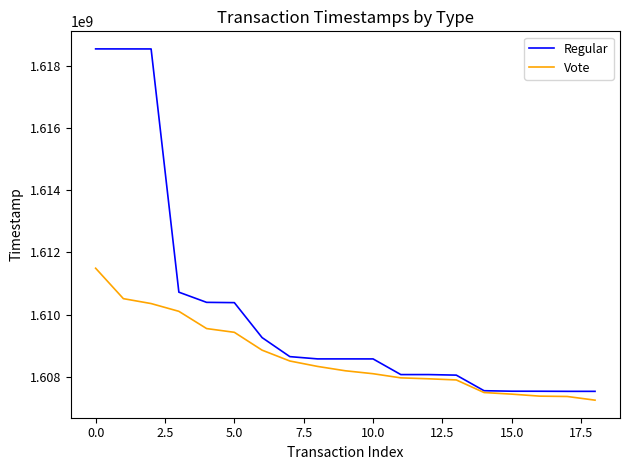

Rank the series by their average value, from lowest to highest.

Vote, Regular